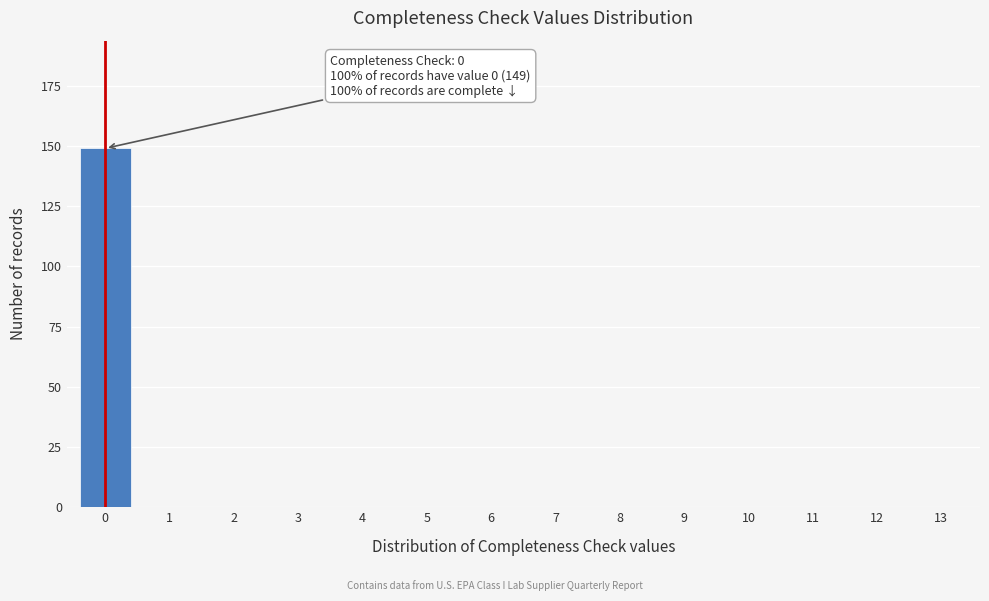

Reading left to right, what are all the values shown in this chart?

0=149	1=0	2=0	3=0	4=0	5=0	6=0	7=0	8=0	9=0	10=0	11=0	12=0	13=0